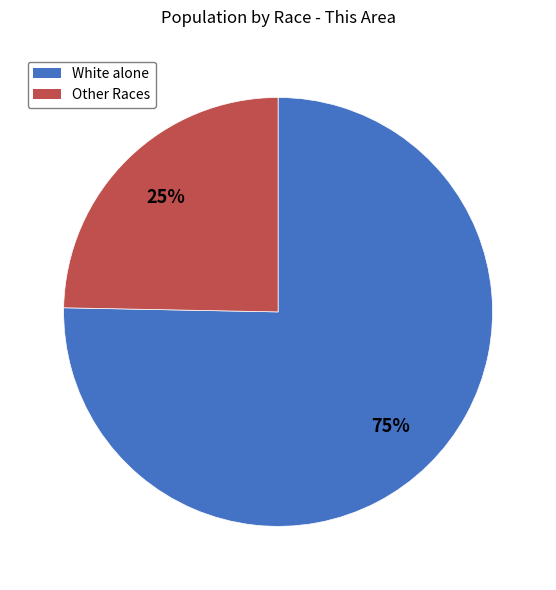

Is there a majority slice in this chart?

Yes